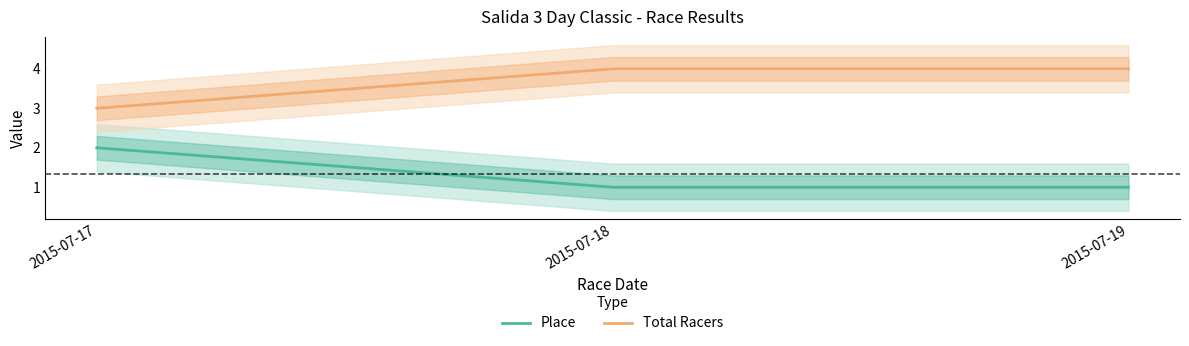

What is the sum of the Place values at 2015-07-19 and 2015-07-18?

2